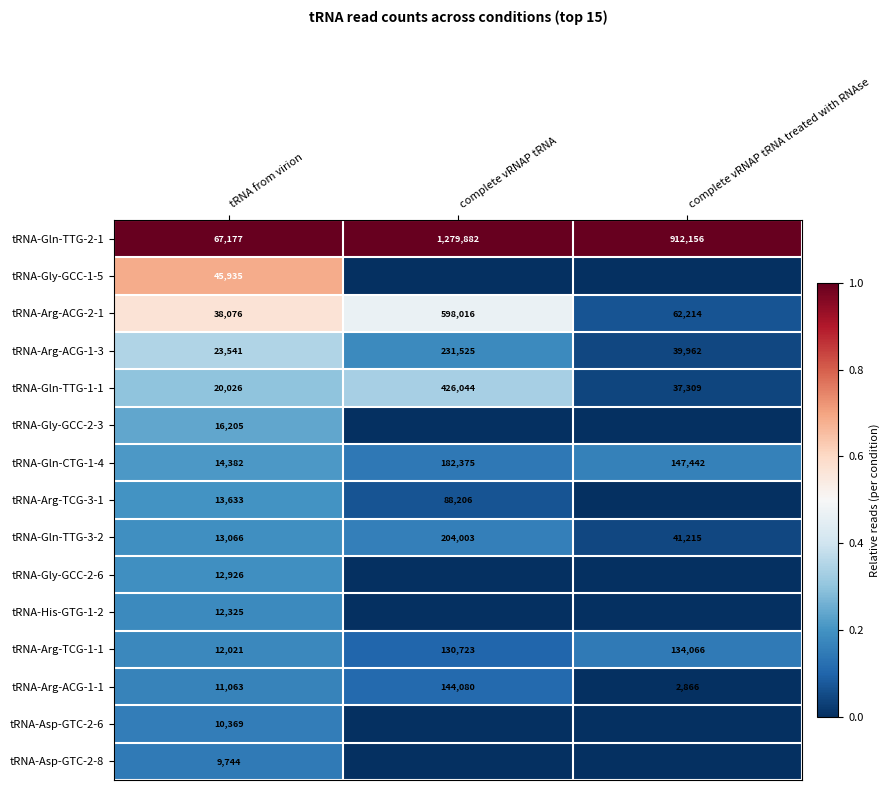

Where is tRNA-Arg-ACG-2-1 nearest to the value 318046?

complete vRNAP tRNA treated with RNAse